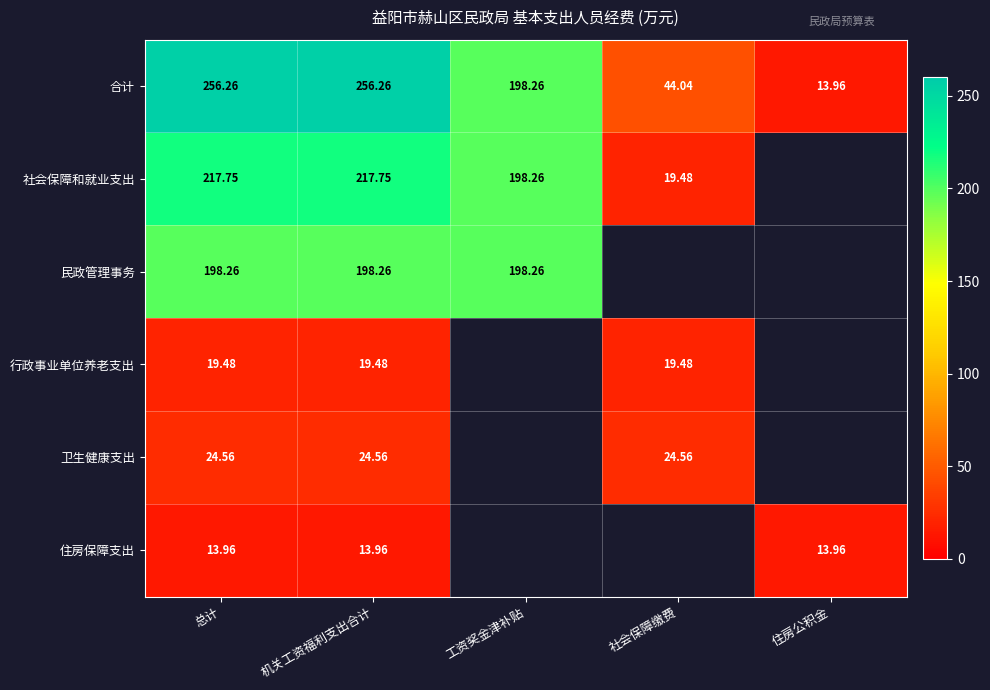

Is the value of 社会保障和就业支出 at 机关工资福利支出合计 greater than the value of 住房保障支出 at 总计?

Yes